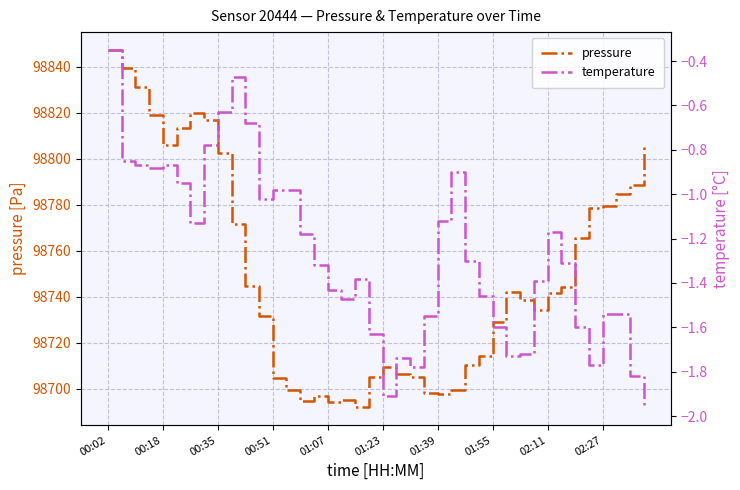

Reading right to left, what are all the values shown in this chart?

pressure: 98805.0	98788.5	98784.8	98779.6	98778.6	98765.2	98744.2	98741.4	98734.3	98738.4	98741.9	98728.9	98714.1	98710.3	98699.6	98697.7	98698.2	98705.1	98706.5	98709.5	98704.9	98691.8	98695.1	98693.9	98696.6	98694.8	98699.3	98704.5	98731.7	98744.8	98771.8	98802.4	98816.6	98820.0	98813.4	98805.9	98819.0	98831.1	98839.6	98847.2
temperature: -2.0	-1.8	-1.5	-1.5	-1.8	-1.6	-1.3	-1.2	-1.4	-1.7	-1.7	-1.6	-1.5	-1.3	-0.9	-1.1	-1.6	-1.8	-1.7	-1.9	-1.6	-1.4	-1.5	-1.4	-1.3	-1.2	-1.0	-1.0	-1.0	-0.7	-0.5	-0.6	-0.8	-1.1	-0.9	-0.9	-0.9	-0.9	-0.8	-0.3